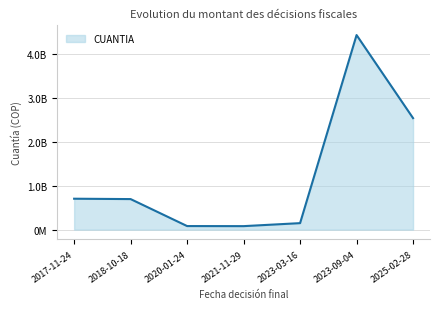

Does the chart have visible grid lines?

Yes